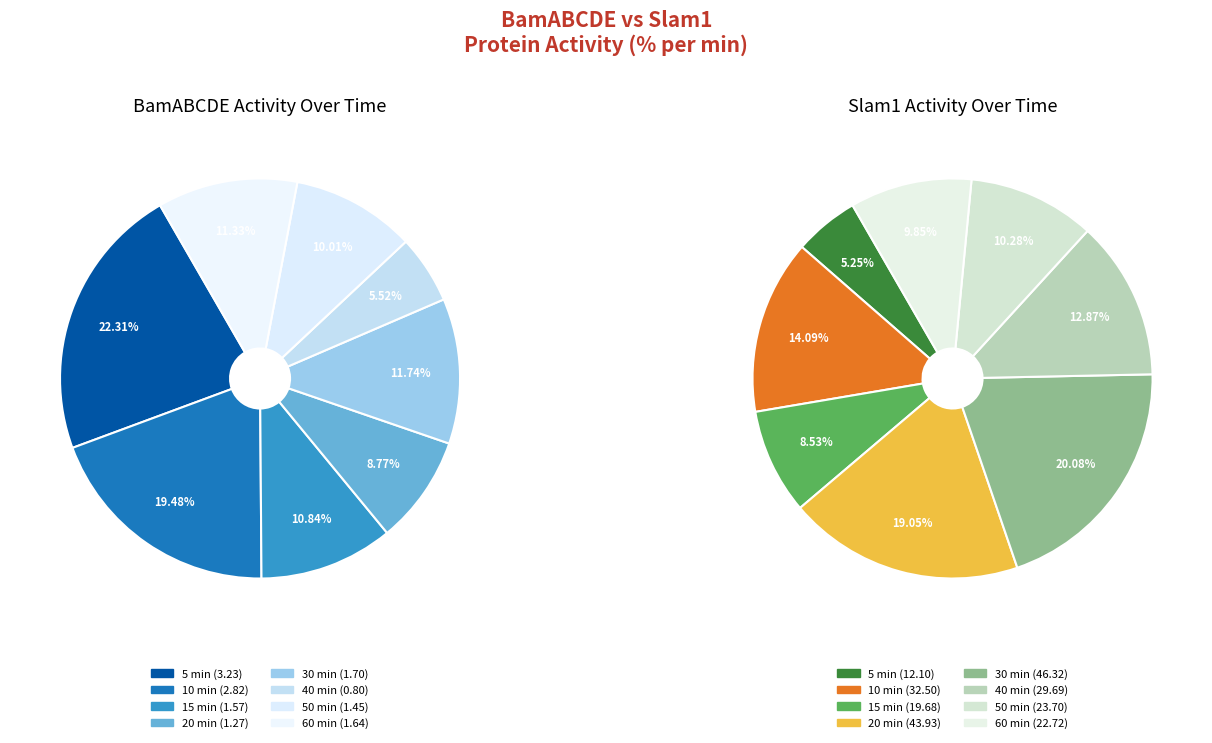

To the nearest percent, what percentage of the pie is 2?

19%